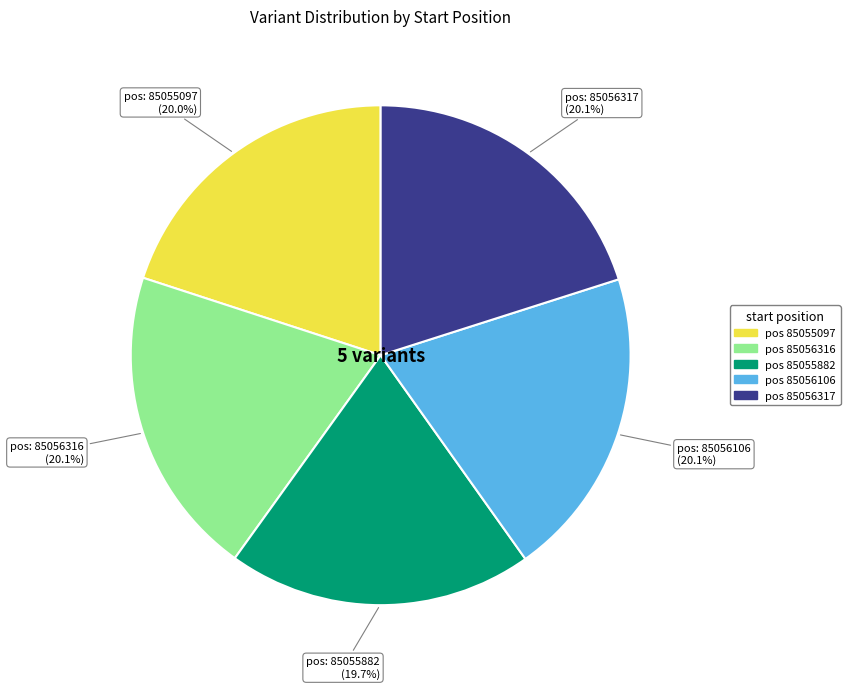

Does any single category account for the majority?

No